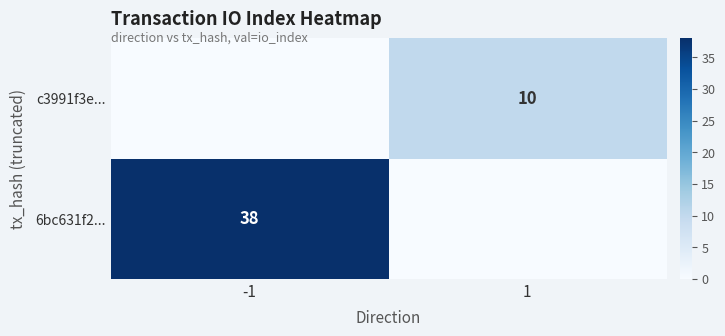

Is it true that 6bc631f2... equals 38 at -1?

True